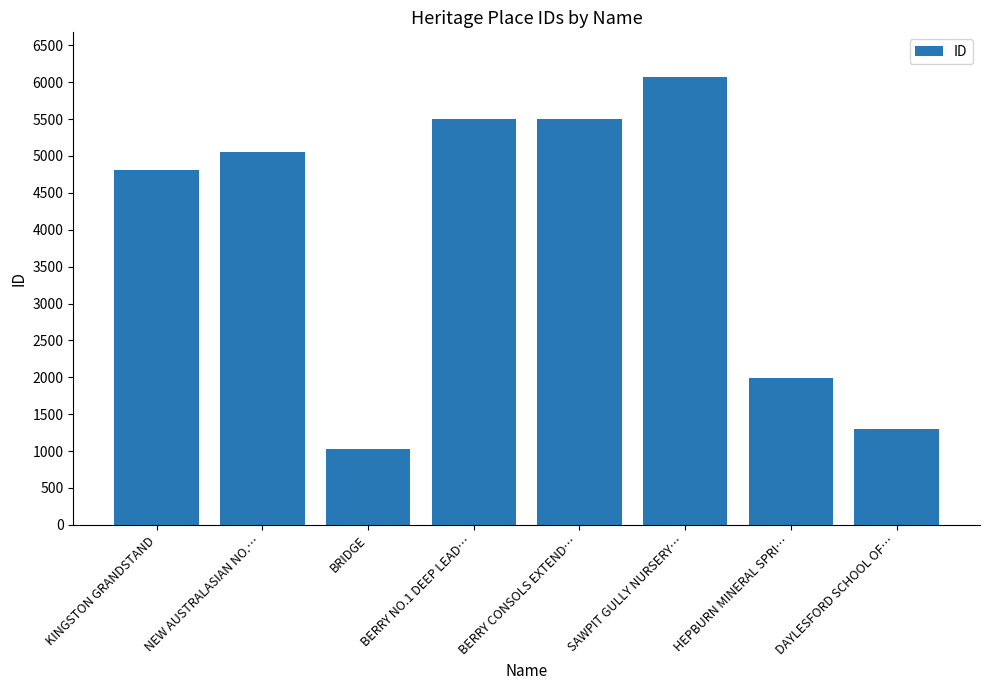

What is the change in value from NEW AUSTRALASIAN NO.… to BERRY NO.1 DEEP LEAD…?

+456